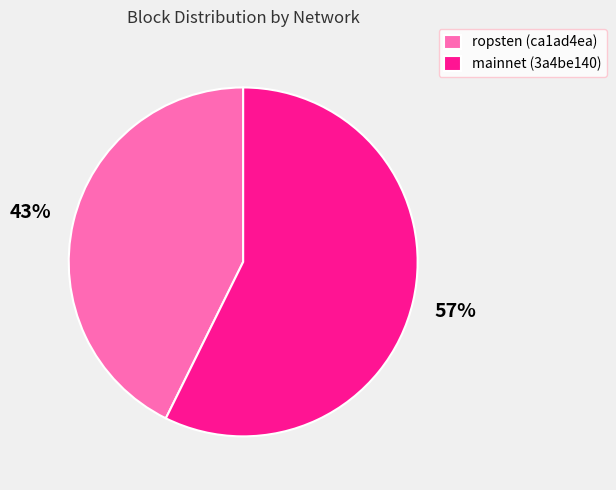

Does mainnet (3a4be140) account for over 50% of the chart?

Yes